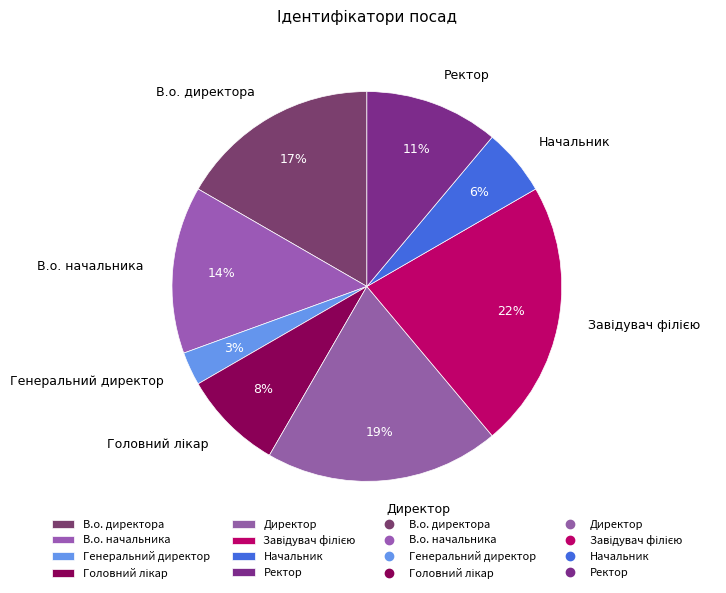

To the nearest percent, what percentage of the pie is Генеральний директор?

3%